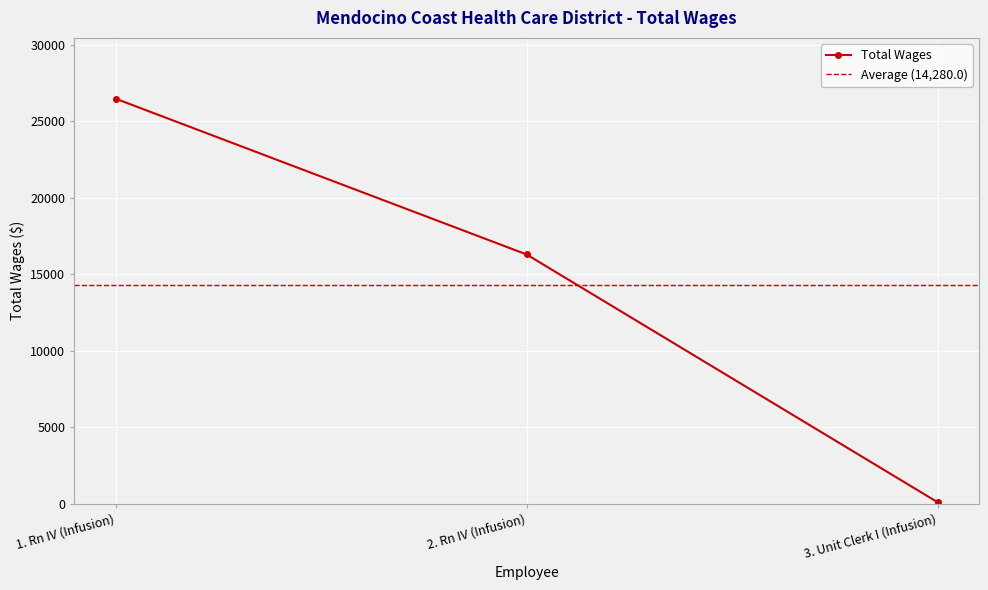

List the labels in order of value, smallest first.

3. Unit Clerk I (Infusion), 2. Rn IV (Infusion), 1. Rn IV (Infusion)